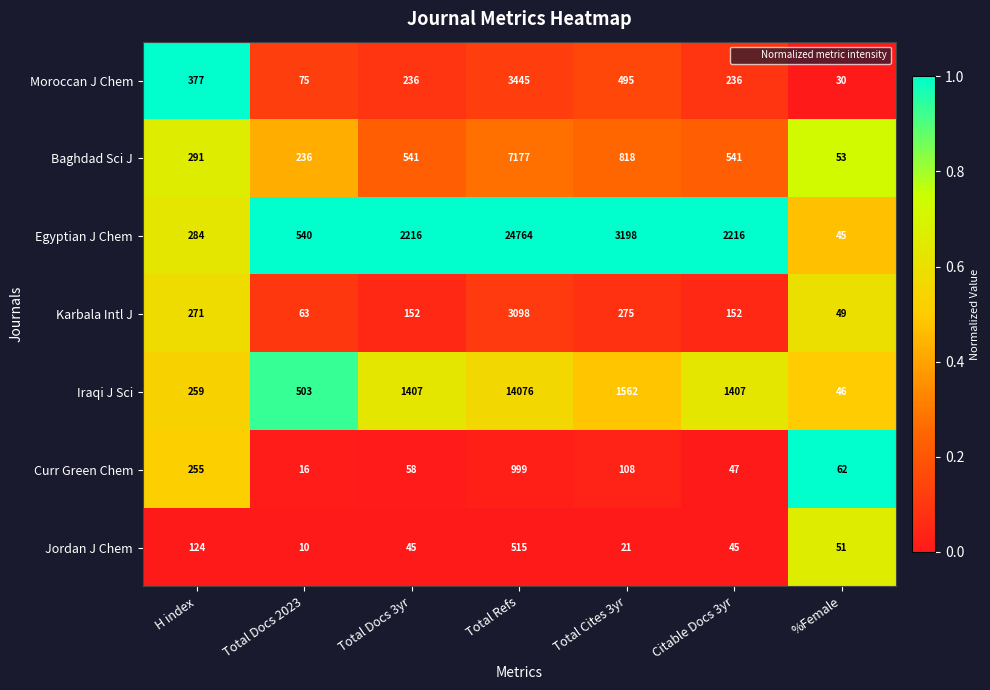

List the series in order of their peak value, lowest first.

Jordan J Chem, Curr Green Chem, Karbala Intl J, Moroccan J Chem, Baghdad Sci J, Iraqi J Sci, Egyptian J Chem